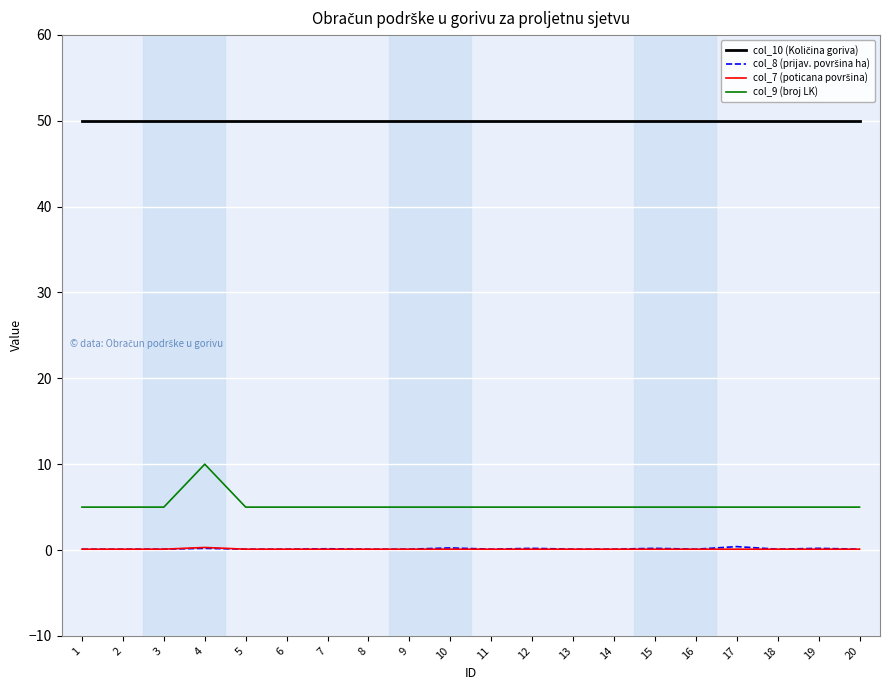

Which series has the largest range (max minus min)?

col_9 (broj LK)